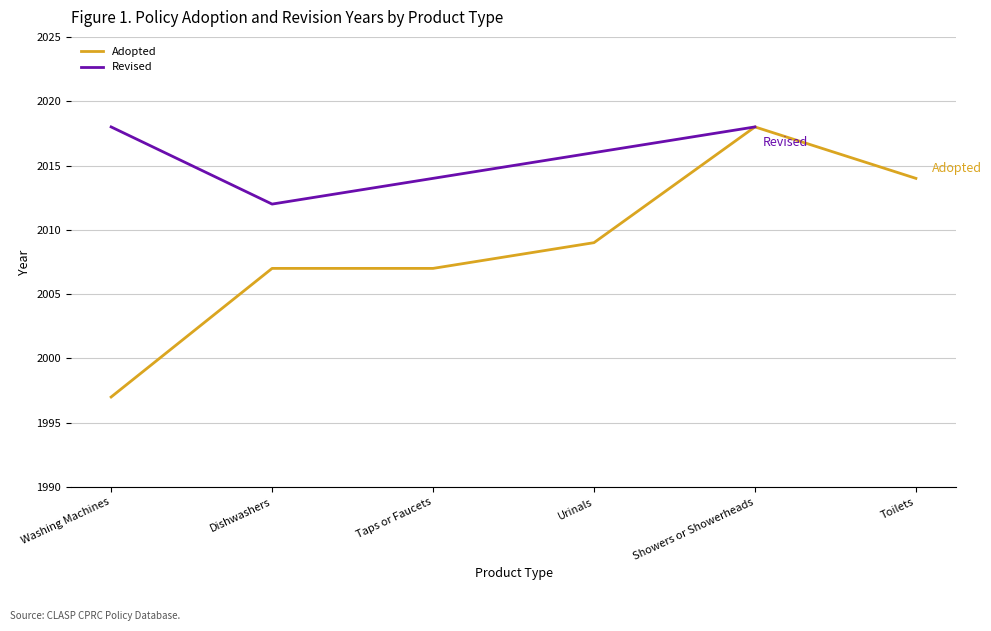

What is the change in value from Washing Machines to Toilets?

+17